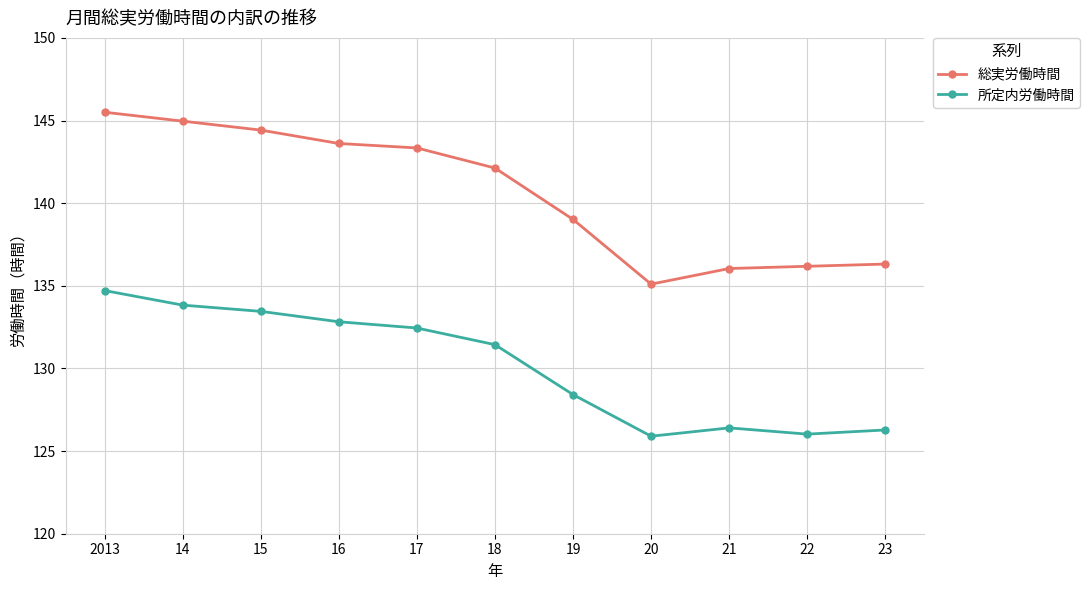

Between 16 and 23, which series saw the biggest shift?

総実労働時間